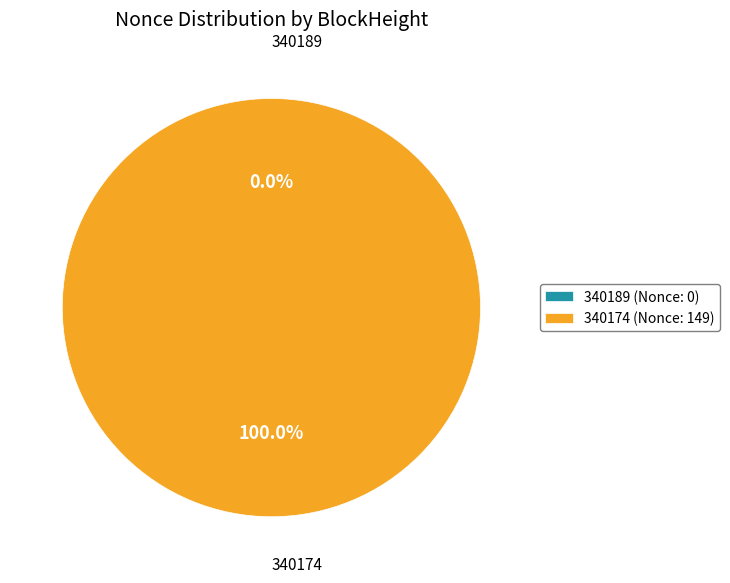

What percentage is the 340174 slice, to the nearest percent?

100%